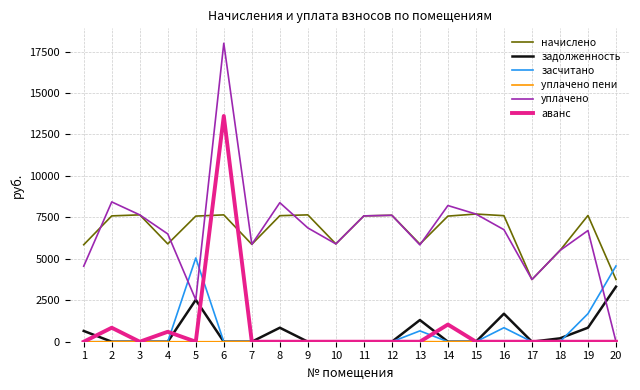

The value of начислено at 2 is 2981.8. True or false?

False